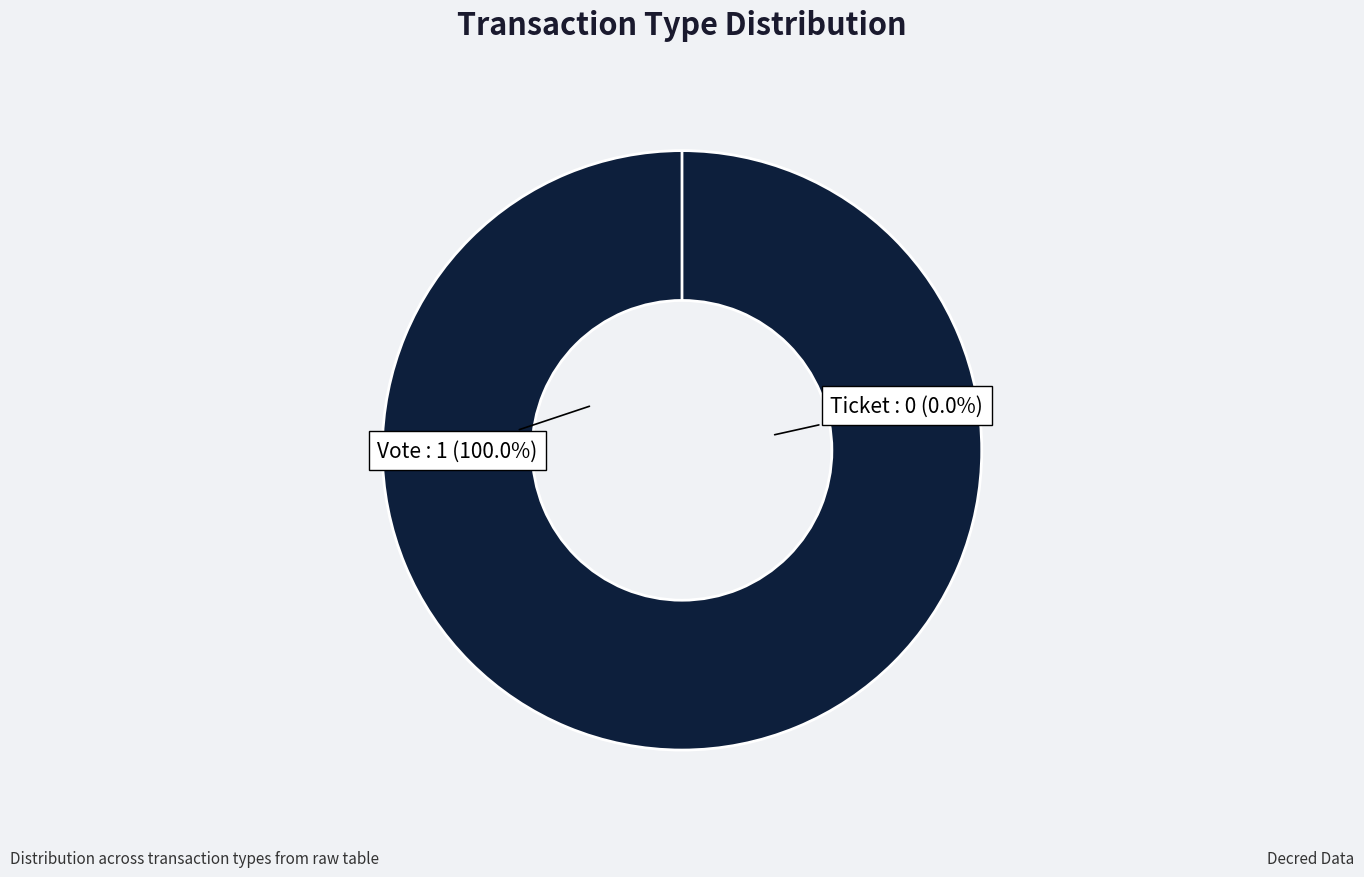

Which category has the smallest portion of the pie?

Ticket